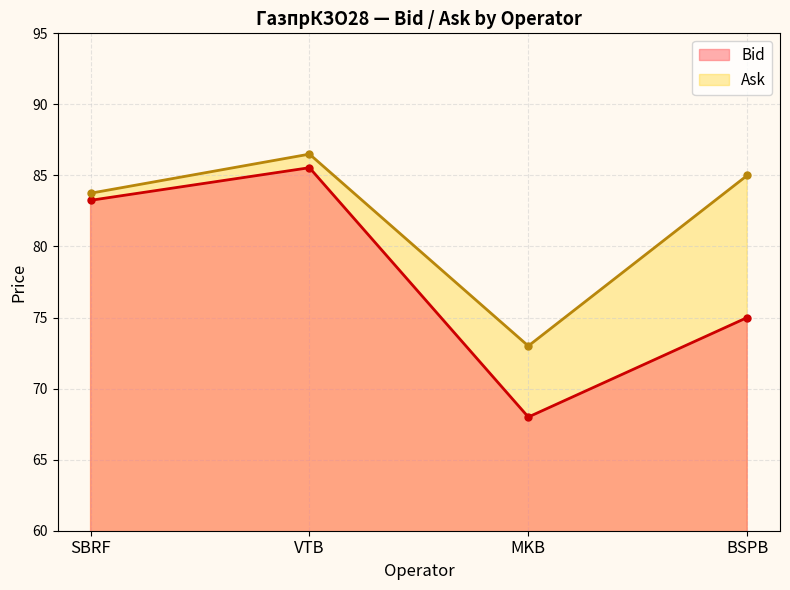

Which category has the lowest value in the Bid series?

MKB